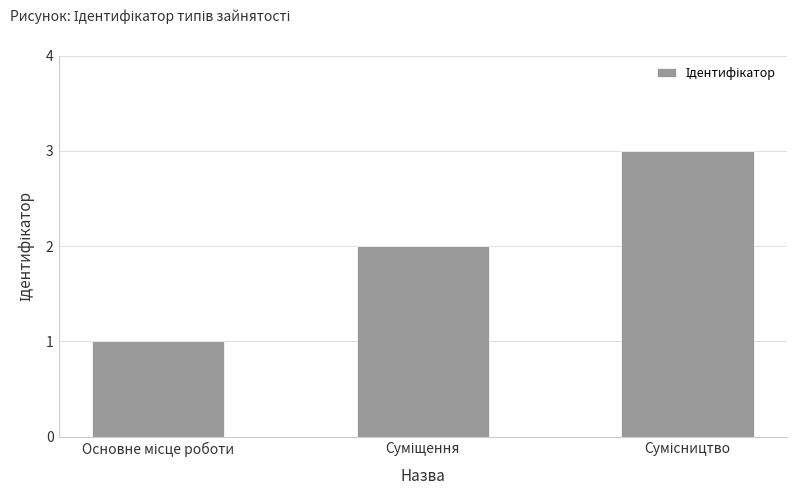

How many values are below 2?

1